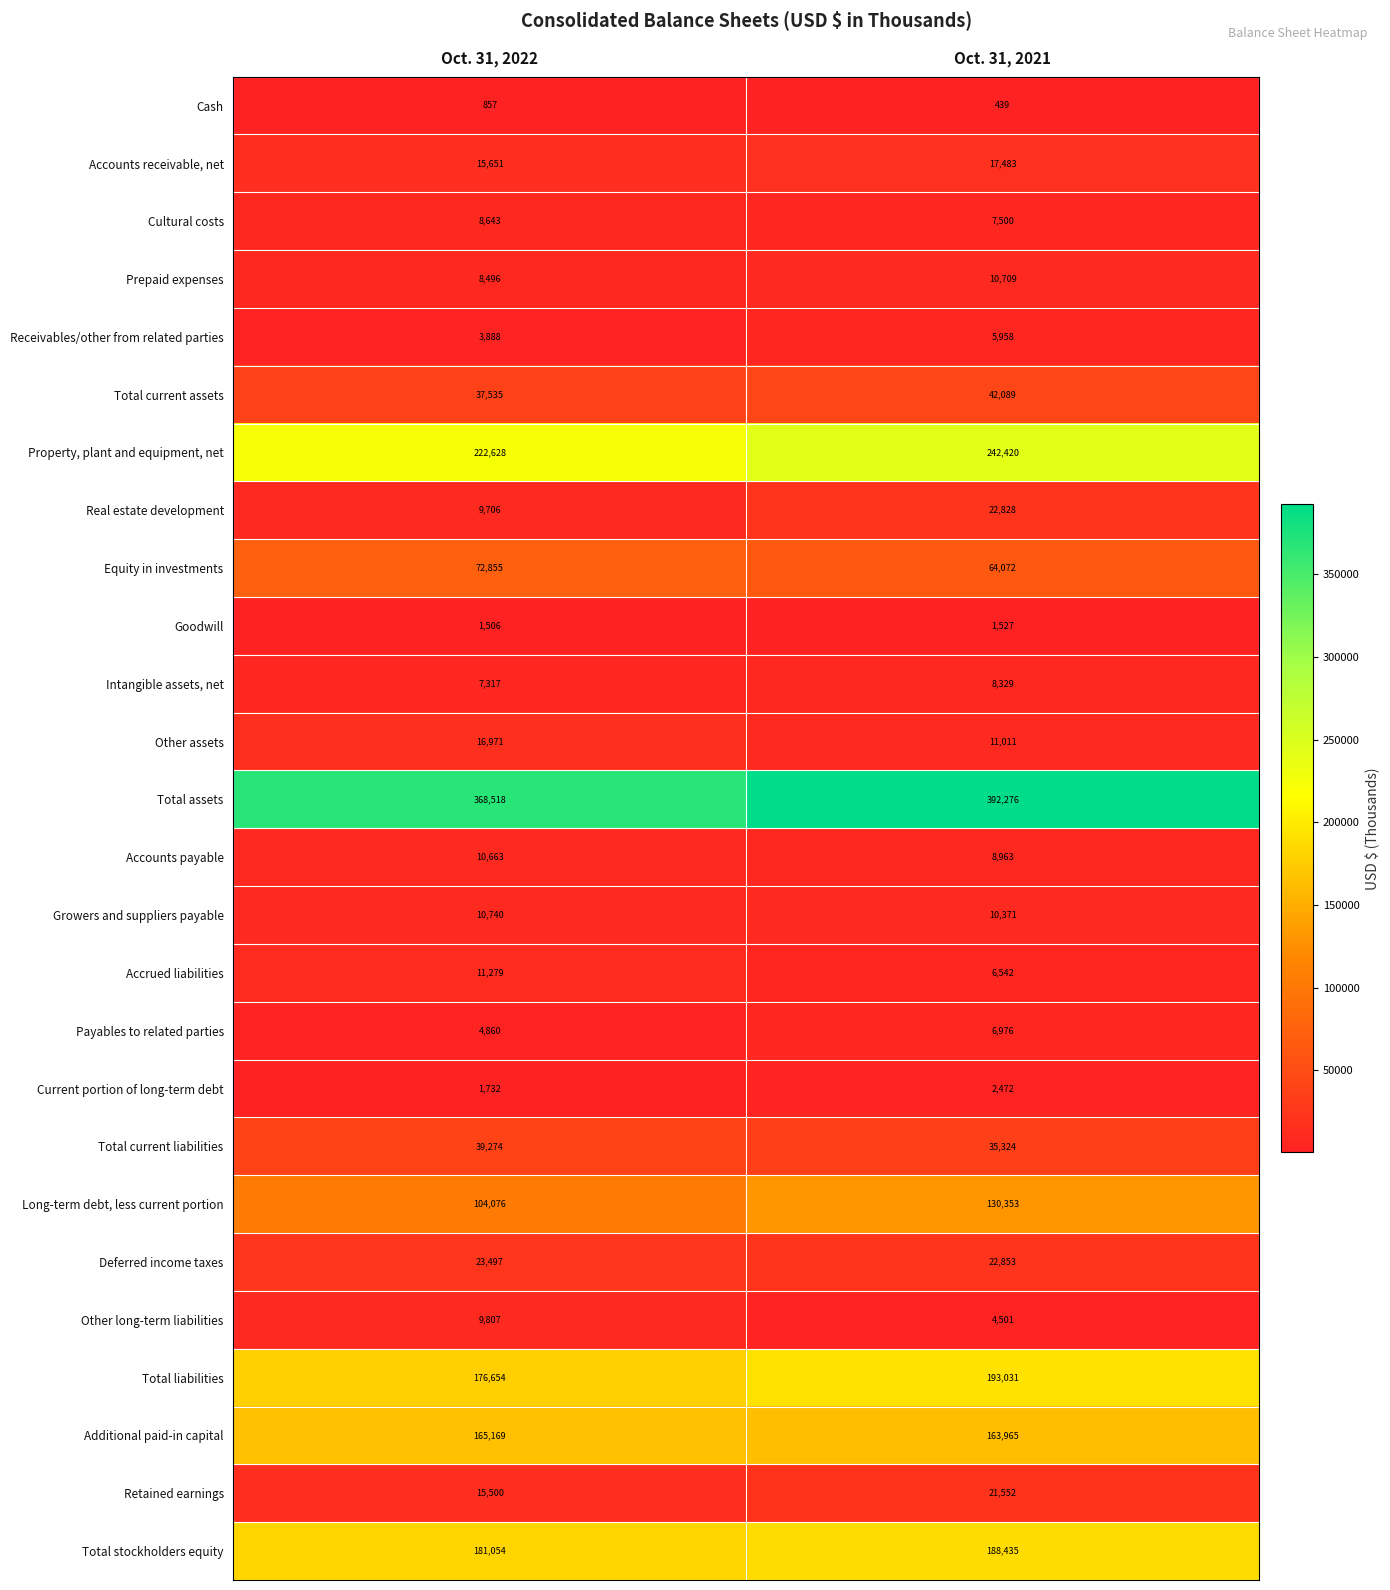

The Current portion of long-term debt series shows 1732 at Oct. 31, 2022. True or false?

True